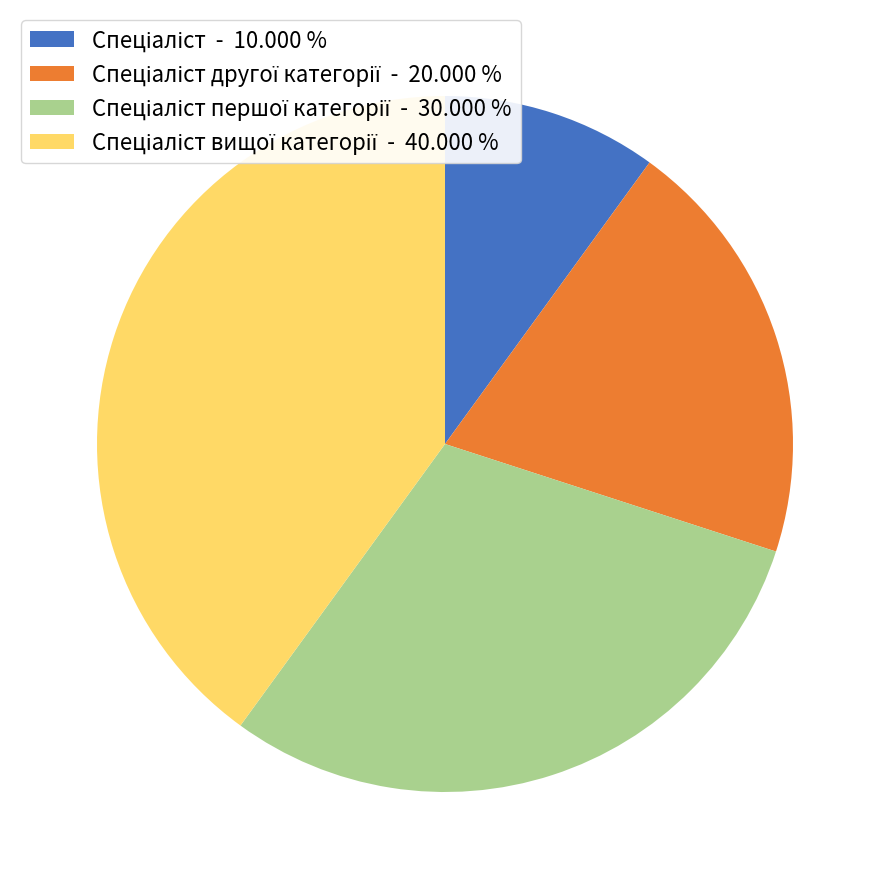

Does any single category account for the majority?

No